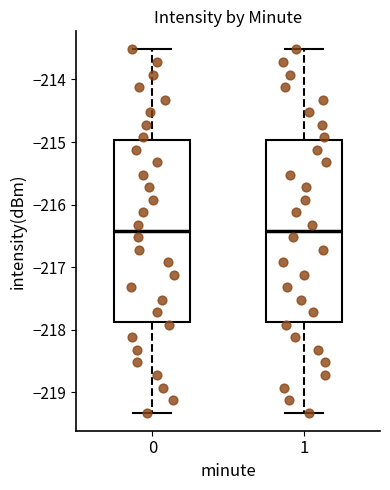

Where does the median line of the box at x = 0 sit on the y-axis? The values are not printed on the chart, so give them approximately, as read against the axis.

-216.4